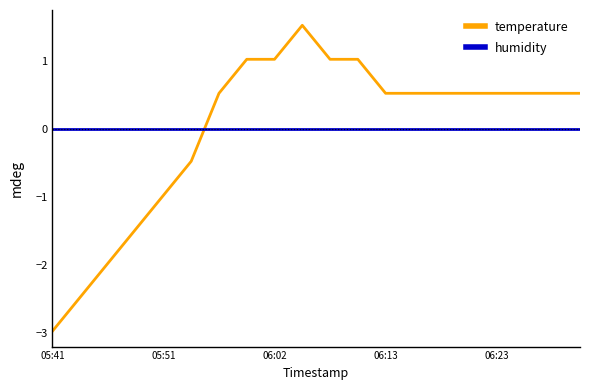

What is the maximum value shown in the chart?

1.5